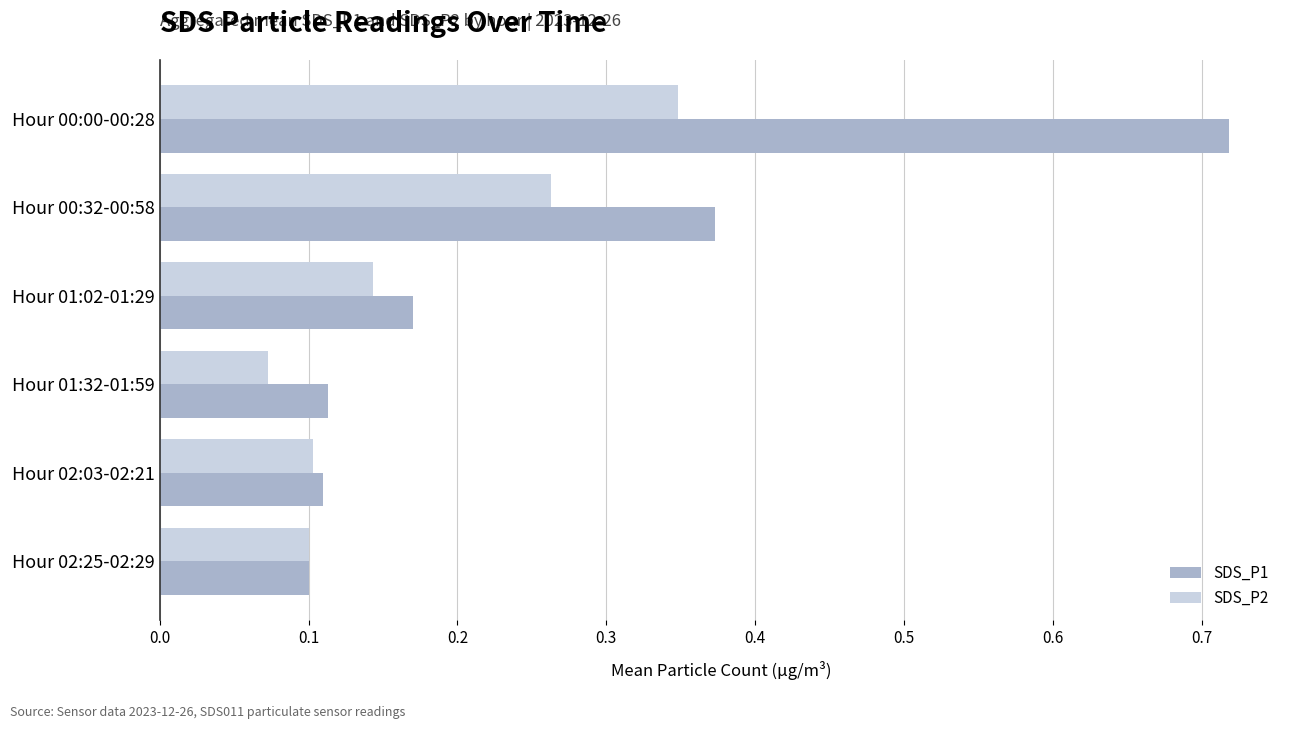

Which series has the largest range (max minus min)?

SDS_P1